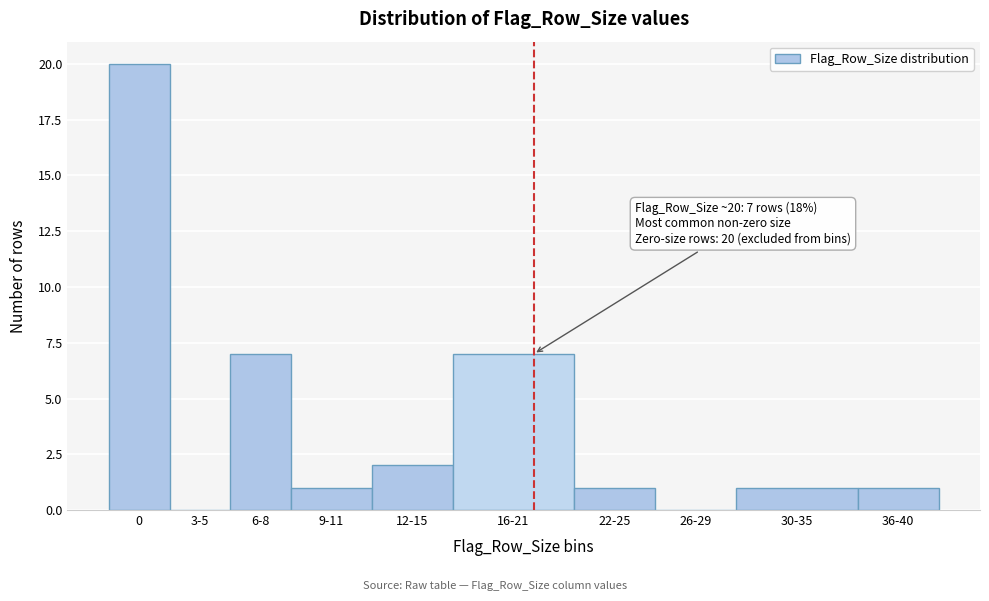

Reading left to right, what are all the values shown in this chart?

0=20	3-5=0	6-8=7	9-11=1	12-15=2	16-21=7	22-25=1	26-29=0	30-35=1	36-40=1